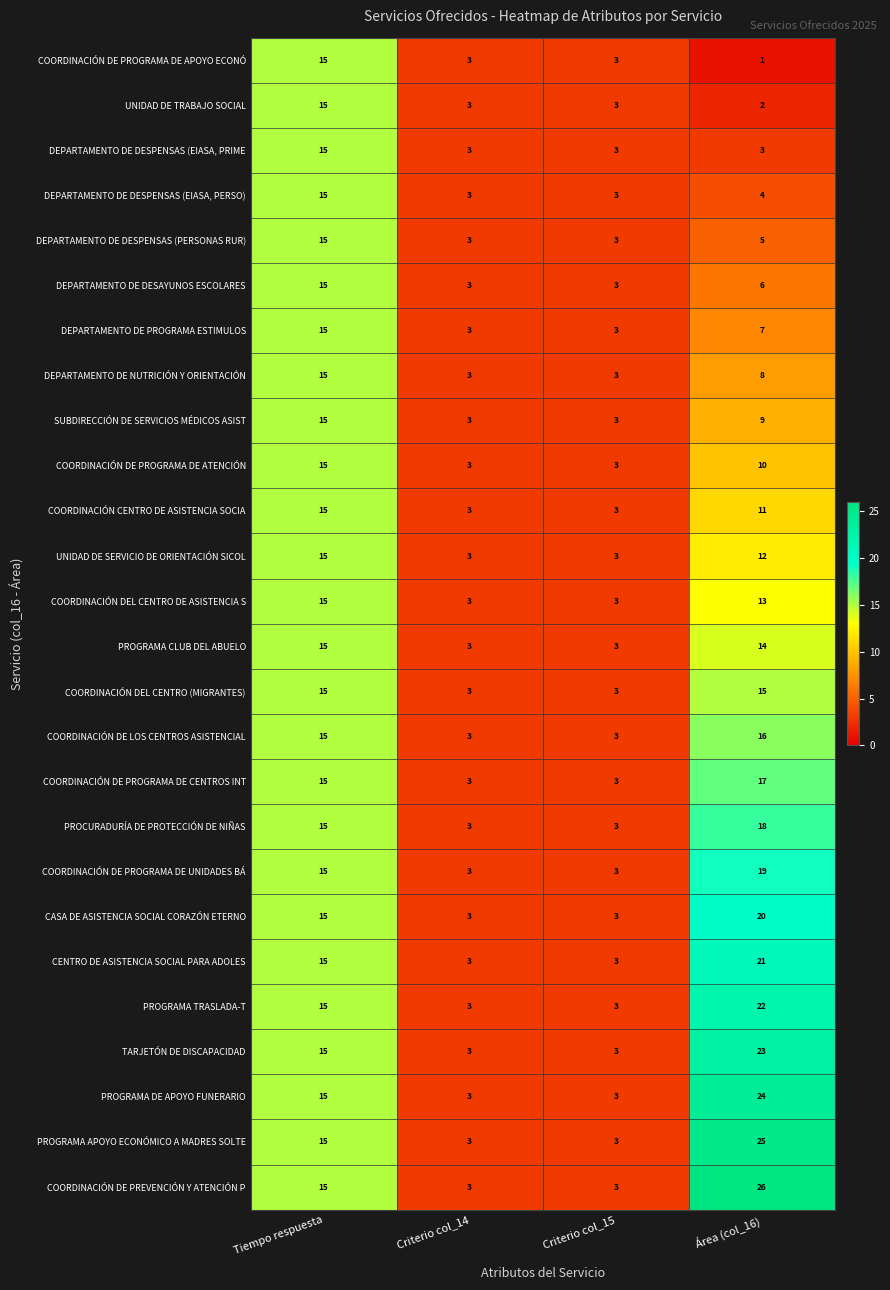

What is the lowest value of the COORDINACIÓN DE PREVENCIÓN Y ATENCIÓN P series?

3